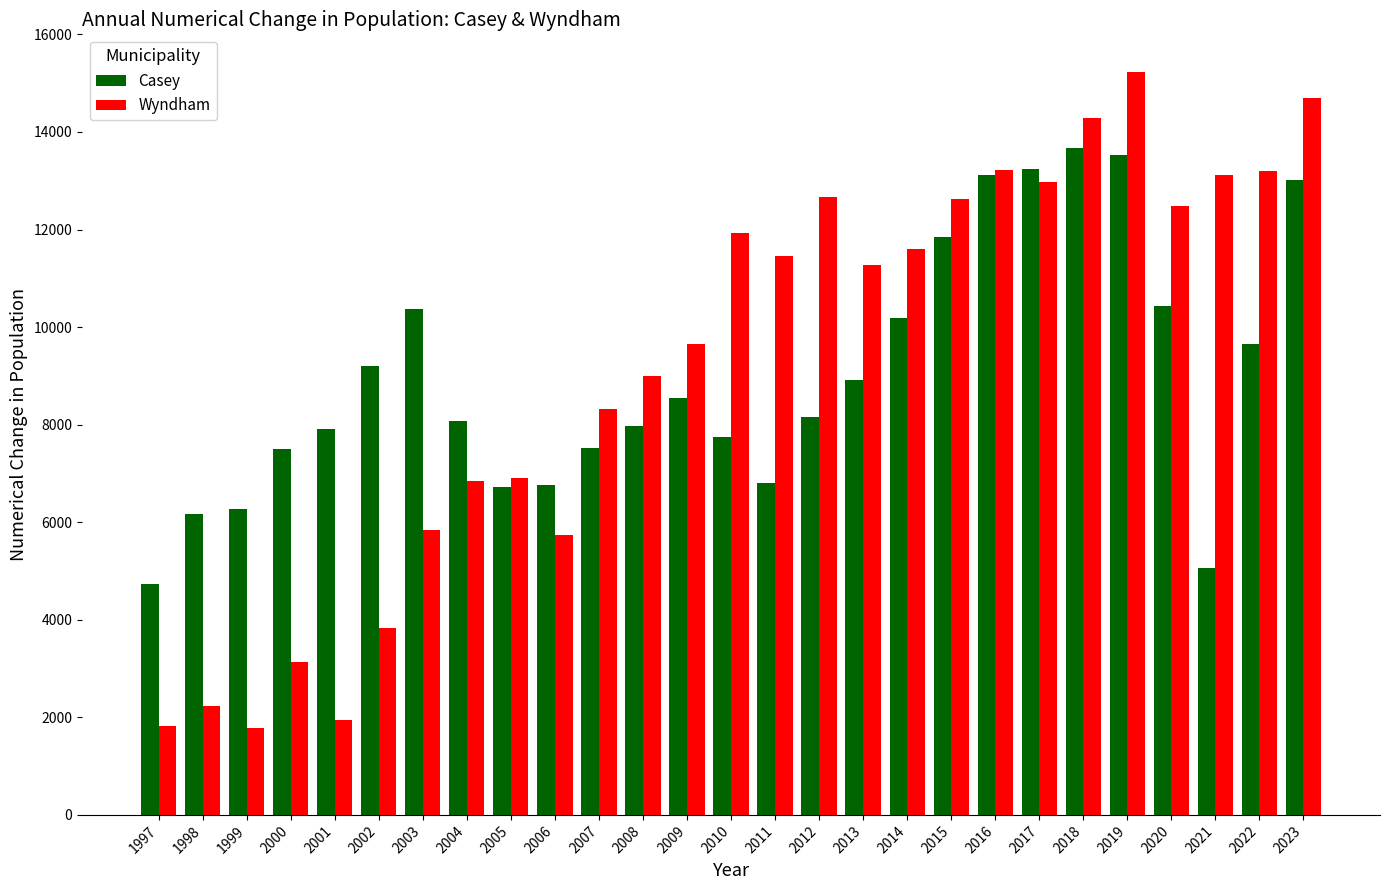

Count the number of categories in the chart.

27